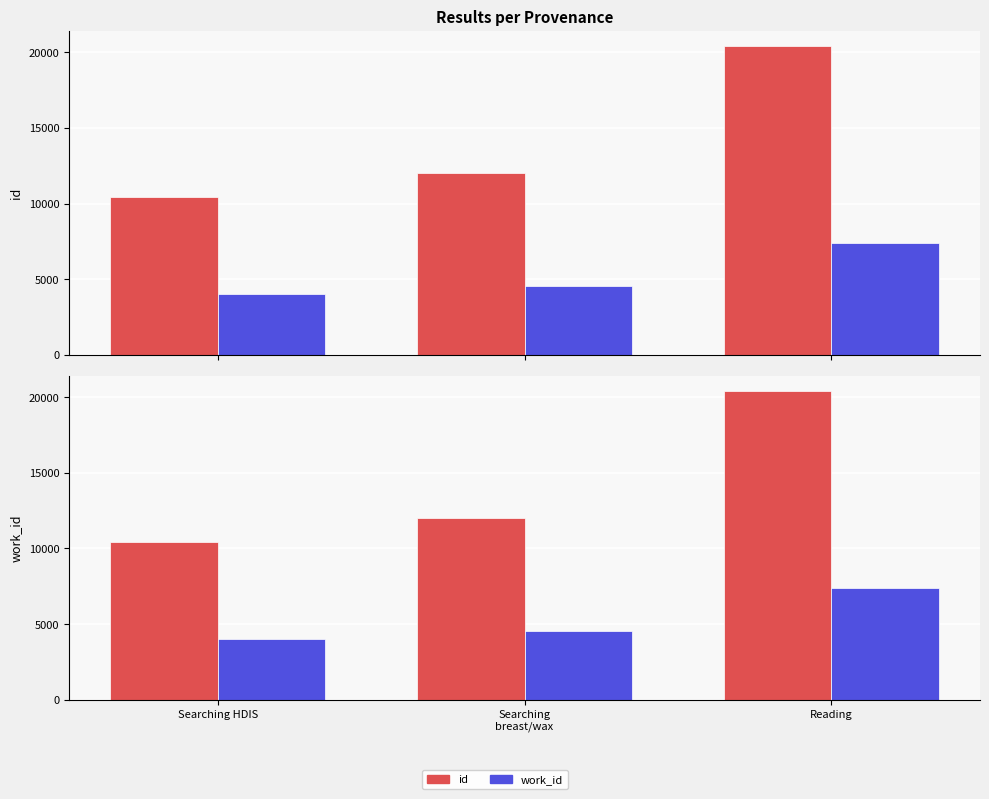

The id series shows 7442 at Searching
breast/wax. True or false?

False